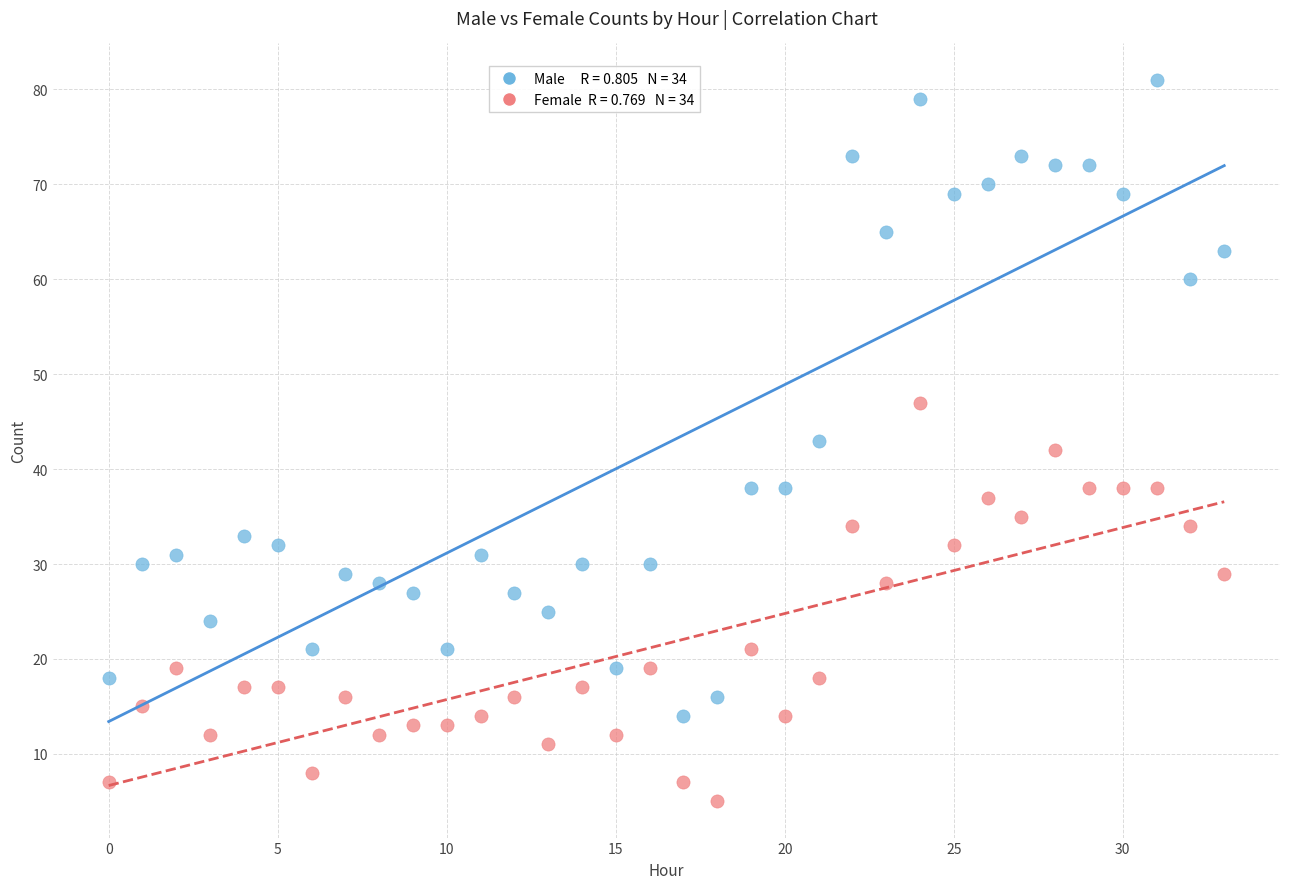

Across all data points, what is the range of Y values (max minus min)?

76